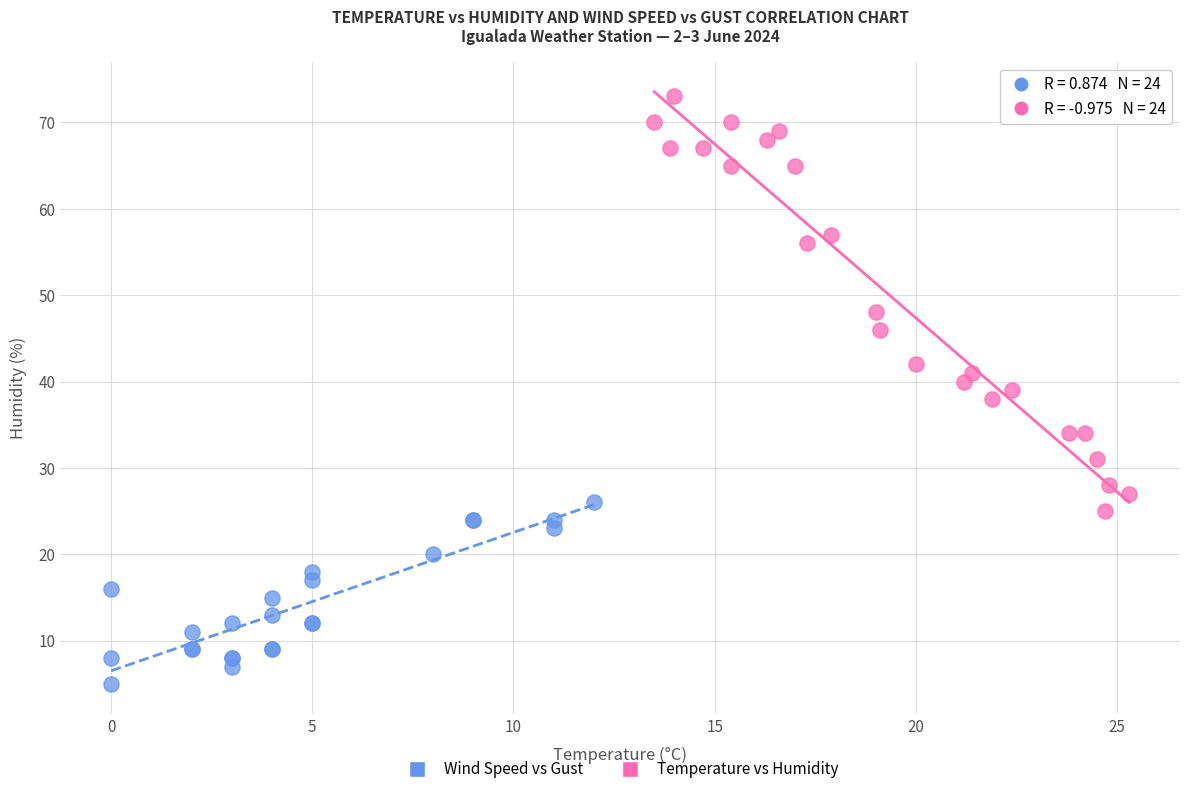

What are all the series names shown in the legend?

Wind Speed vs Gust, Temperature vs Humidity